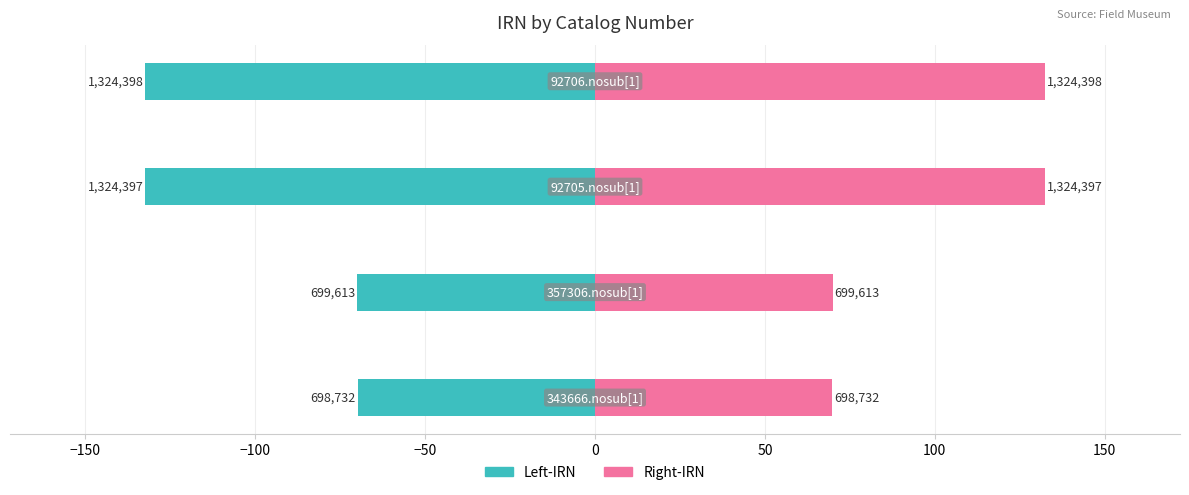

What are all the series names shown in the legend?

Left-IRN, Right-IRN